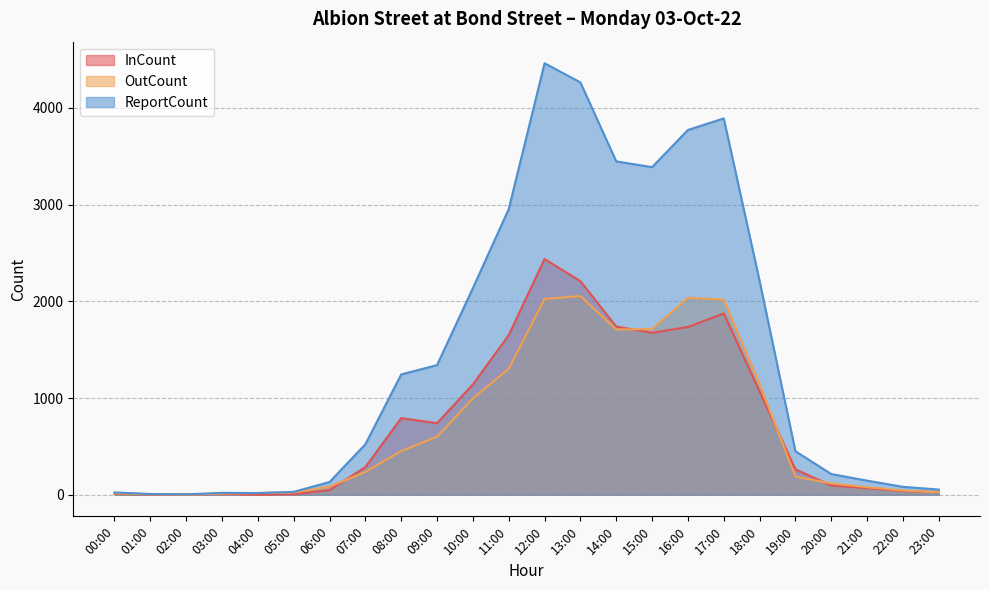

List the labels in order of ReportCount value, largest first.

12:00, 13:00, 17:00, 16:00, 14:00, 15:00, 11:00, 18:00, 10:00, 09:00, 08:00, 07:00, 19:00, 20:00, 21:00, 06:00, 22:00, 23:00, 05:00, 00:00, 03:00, 04:00, 01:00, 02:00